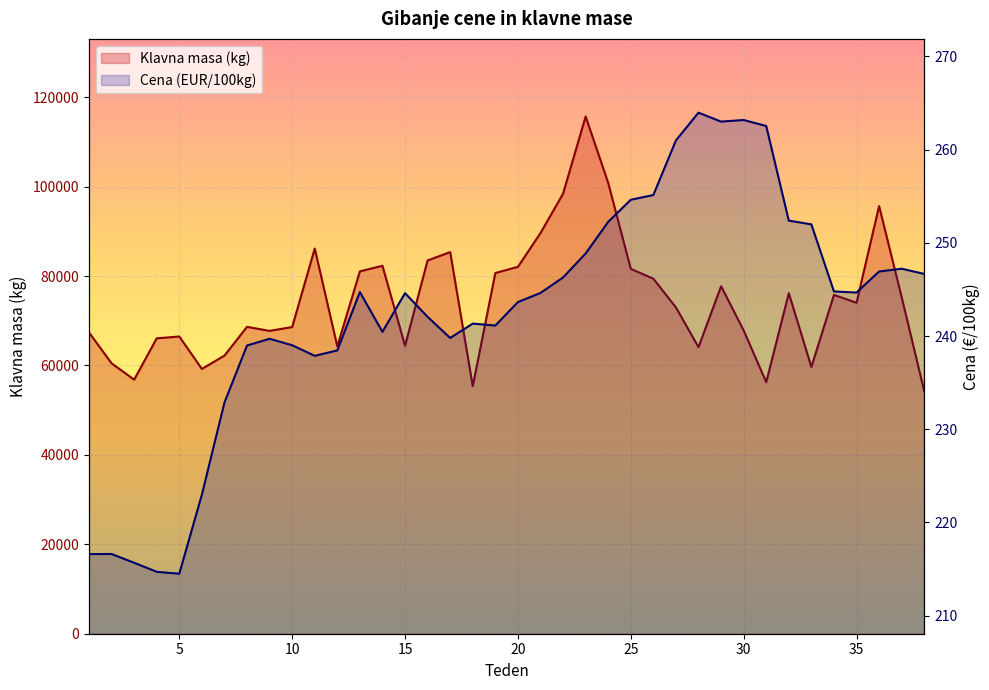

Count the number of categories in the chart.

38